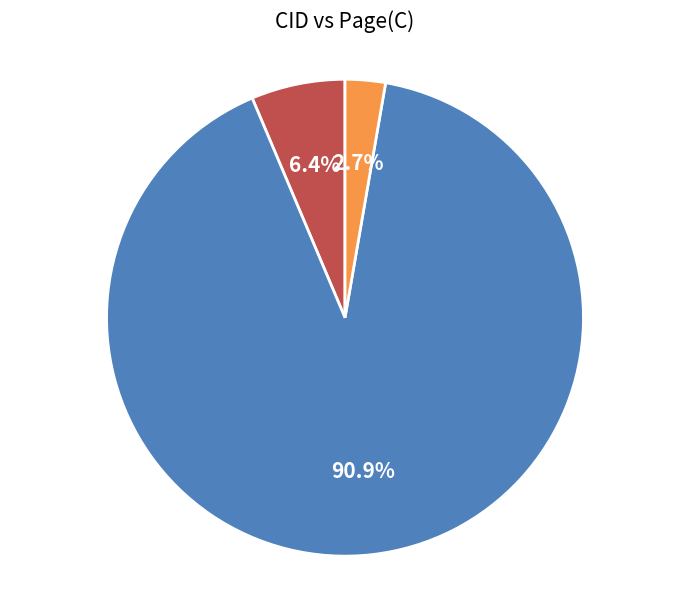

True or false: 2232 accounts for 1% of the total.

False